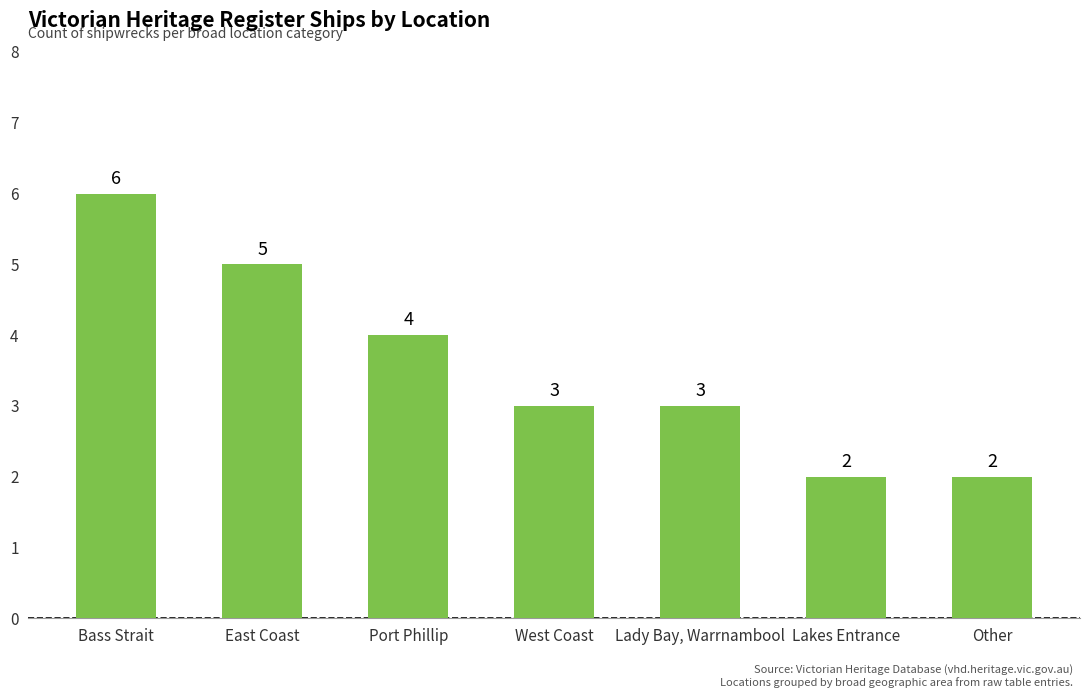

What is the ratio of the value at Bass Strait to the value at Other?

3.0